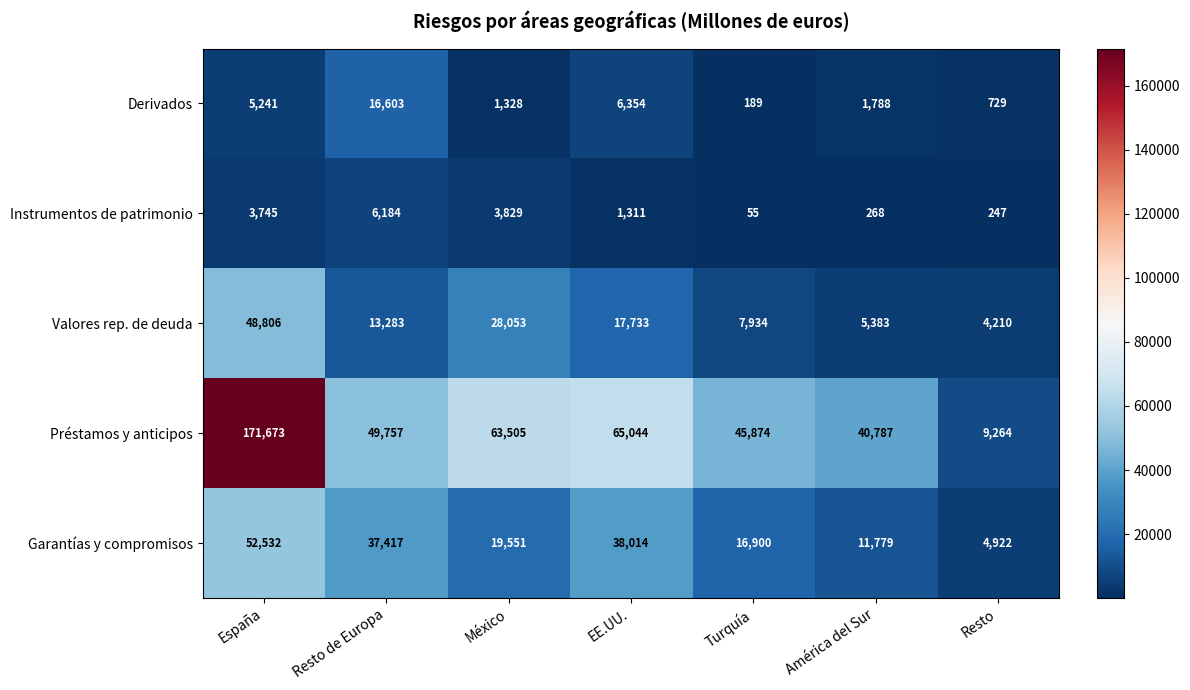

At which category is the sum across all series the highest?

España